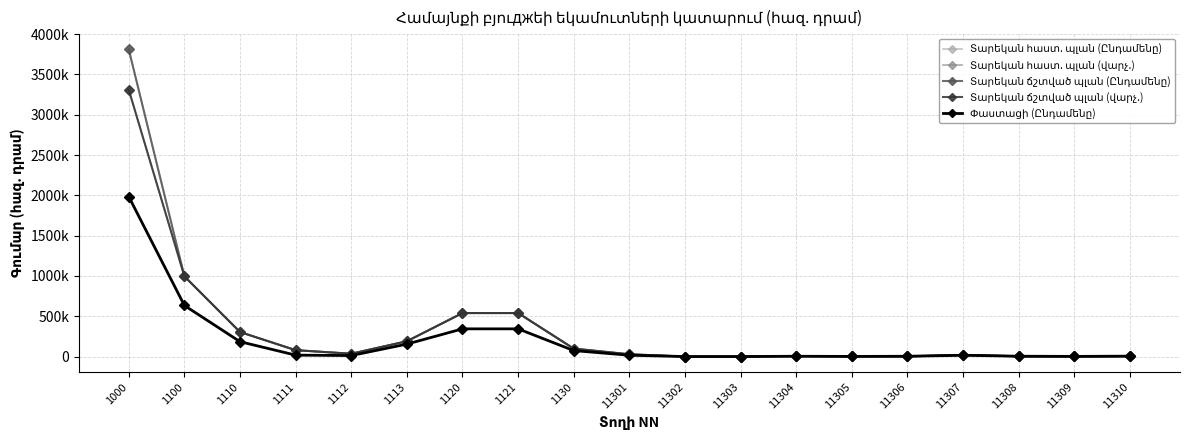

Does the chart have visible grid lines?

Yes